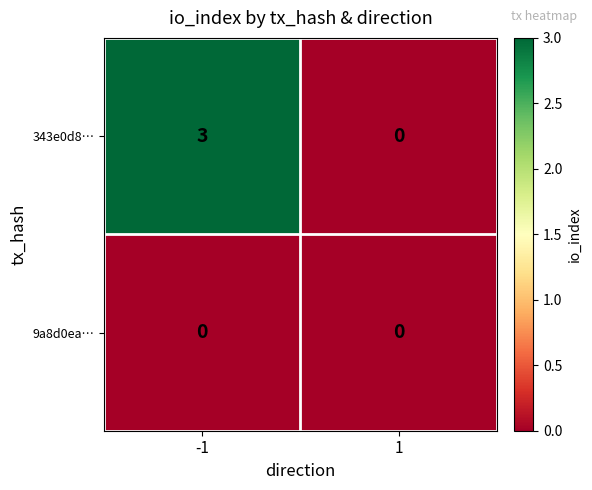

Is the value of 343e0d8… at -1 greater than the value of 9a8d0ea… at -1?

Yes